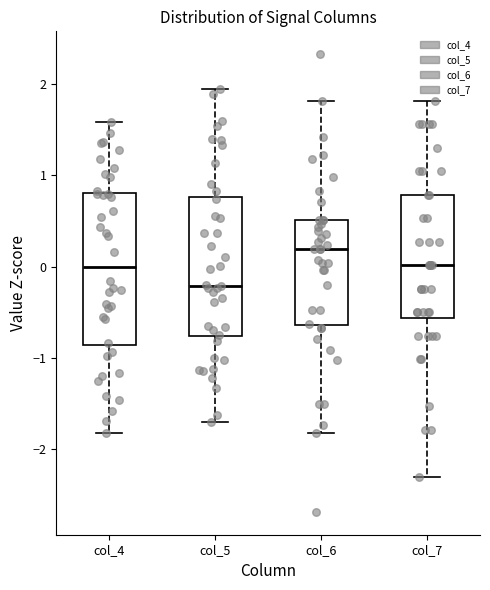

Where does the median line of the box for col_5 sit on the y-axis? The values are not printed on the chart, so give them approximately, as read against the axis.

-0.2